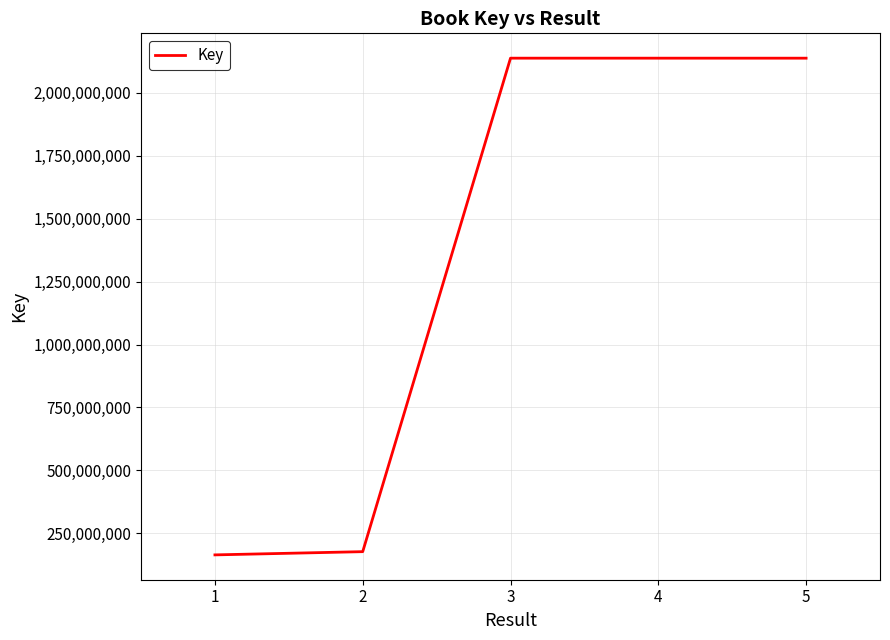

What is the difference between the maximum and minimum values?

1973491580